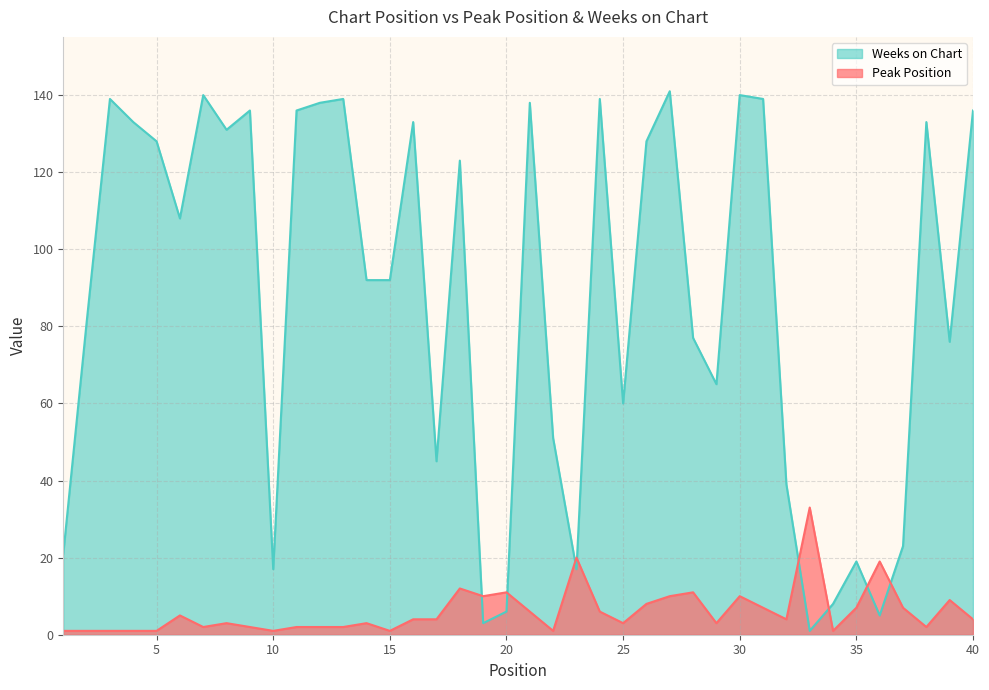

Does the chart have visible grid lines?

Yes